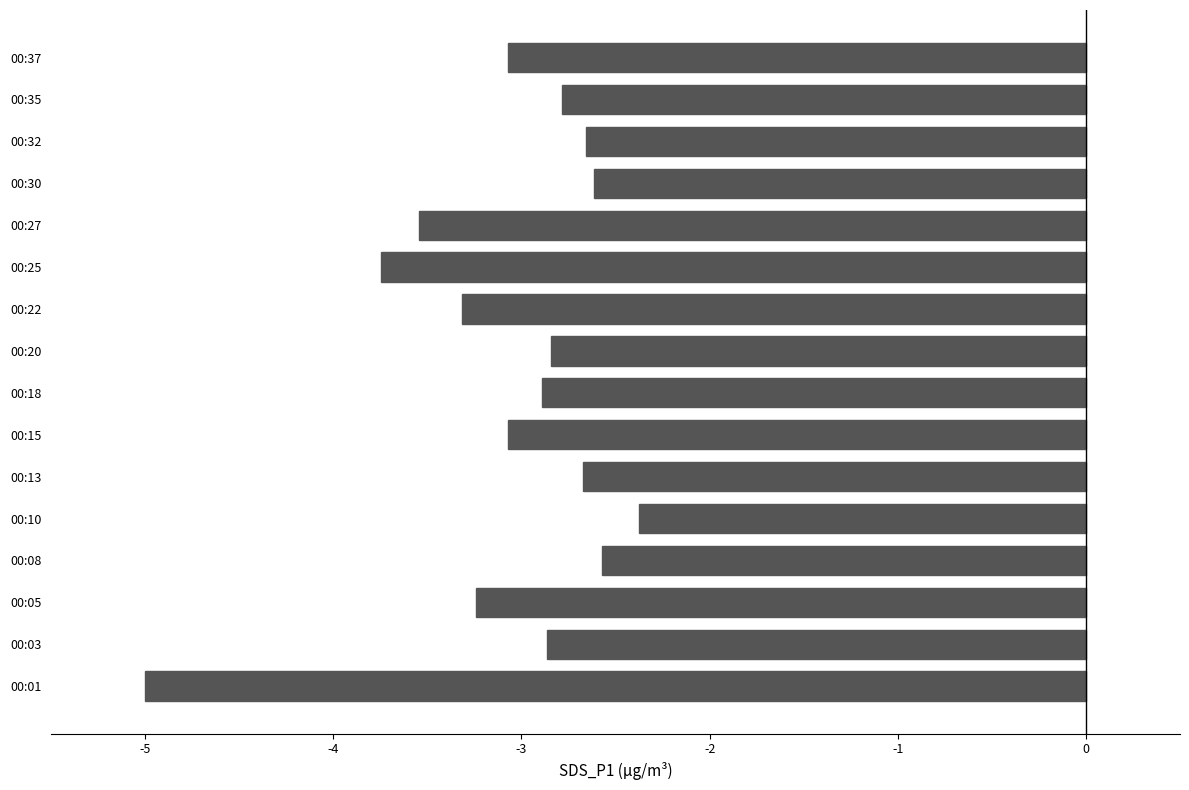

The value at 00:37 is -3.1. True or false?

True